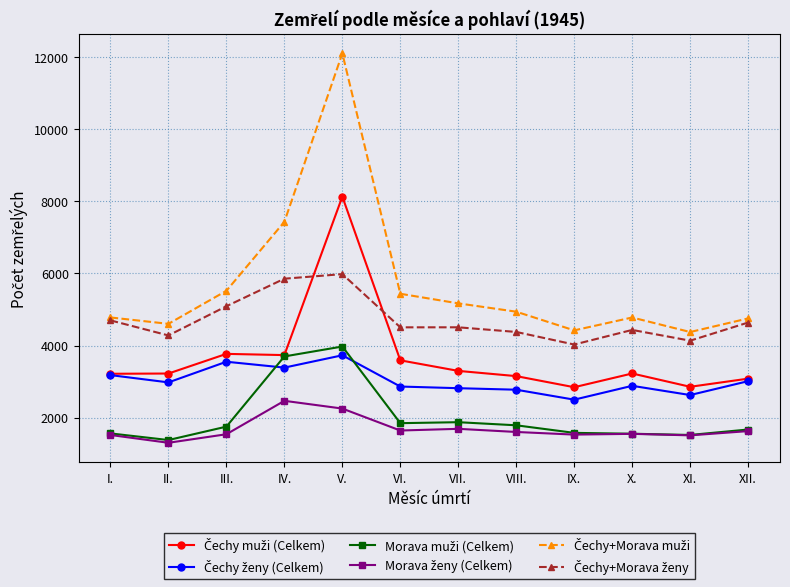

What is the difference between the highest and lowest values at II.?

3299